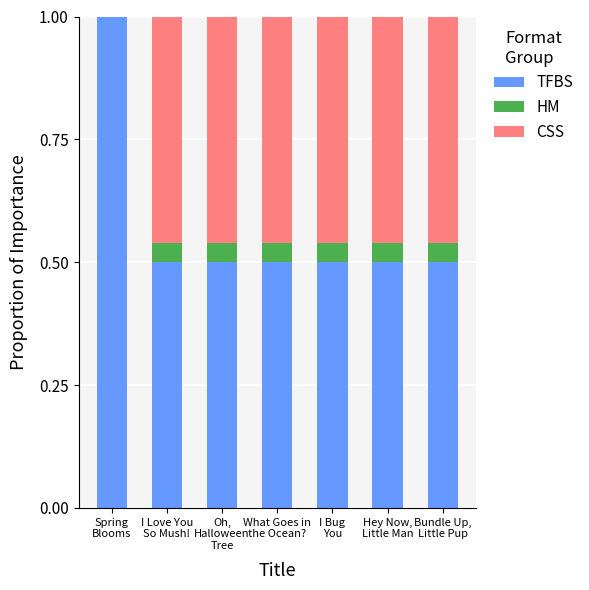

What is the maximum value for TFBS?

1.0